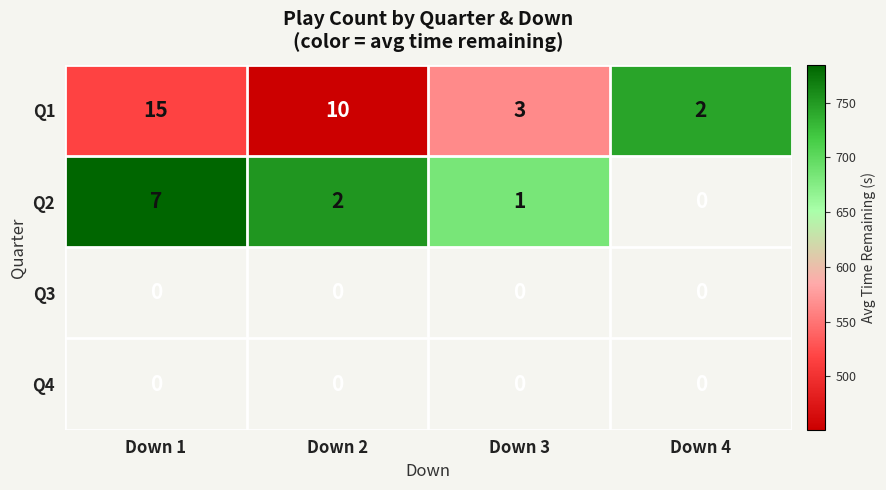

Which has a higher value, Down 1 or Down 2?

Down 1